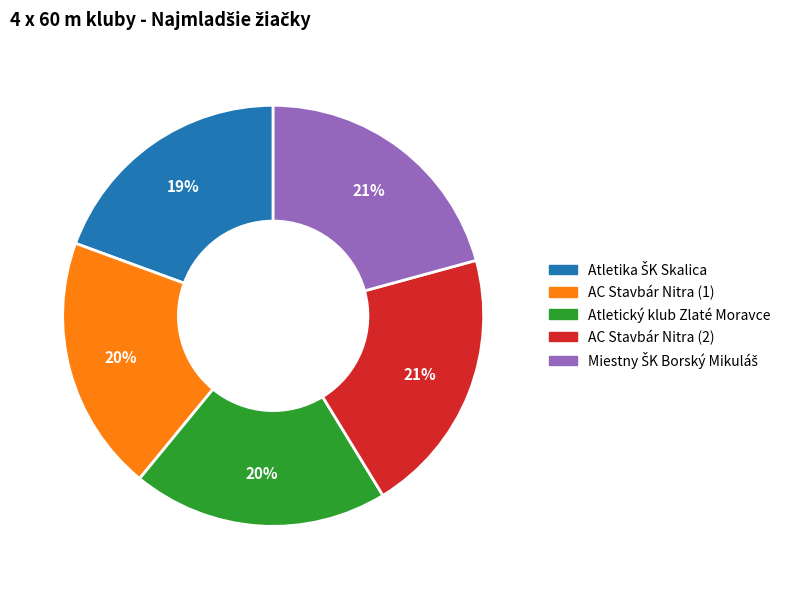

To the nearest percent, what is the average slice percentage?

20%